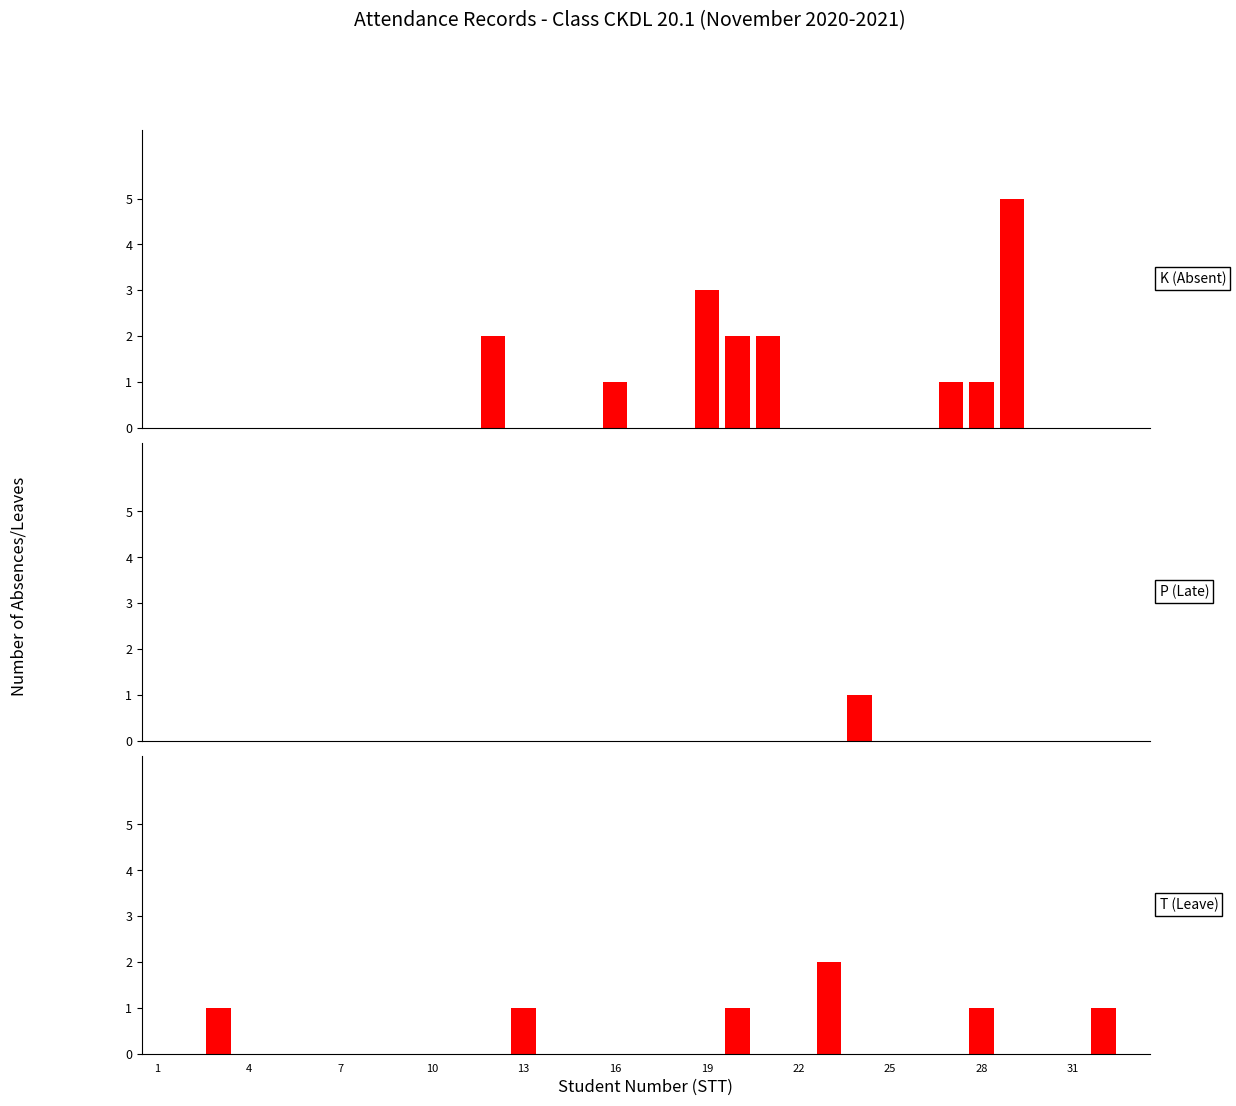

At how many categories does at least one series exceed 2?

2